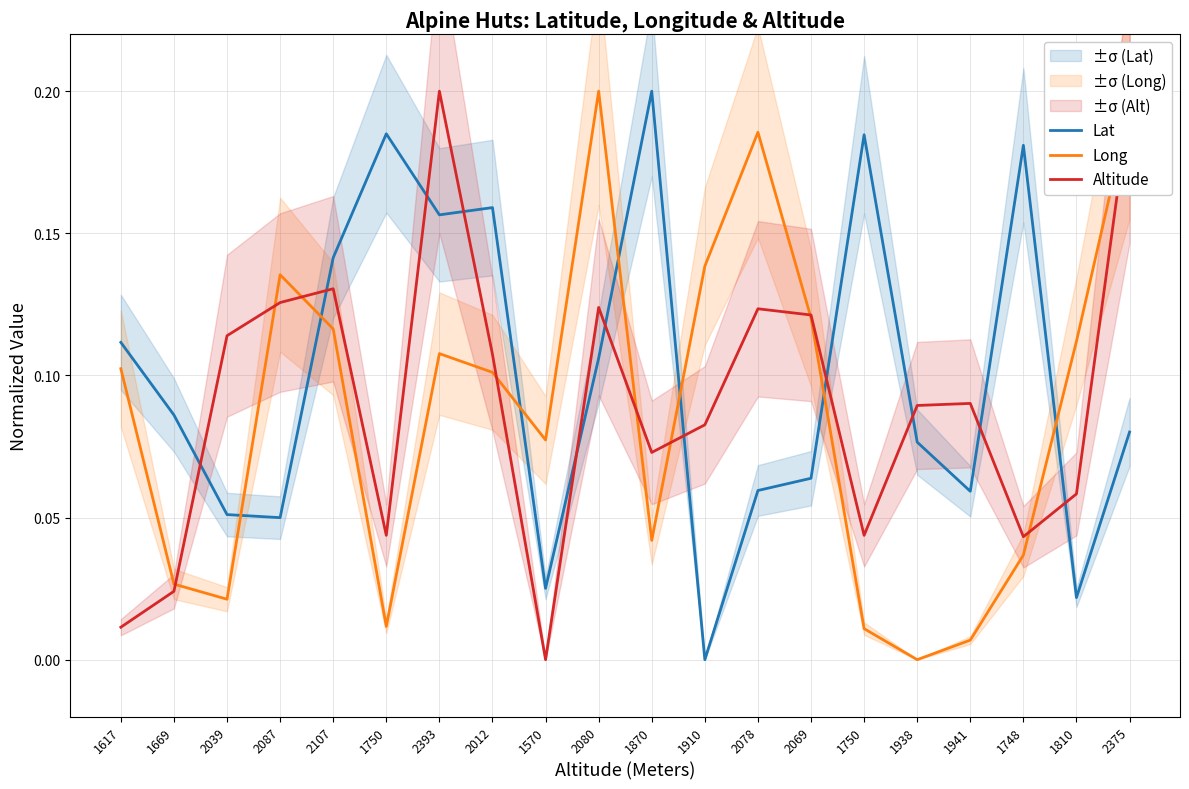

What are all the series names shown in the legend?

Lat, Long, Altitude